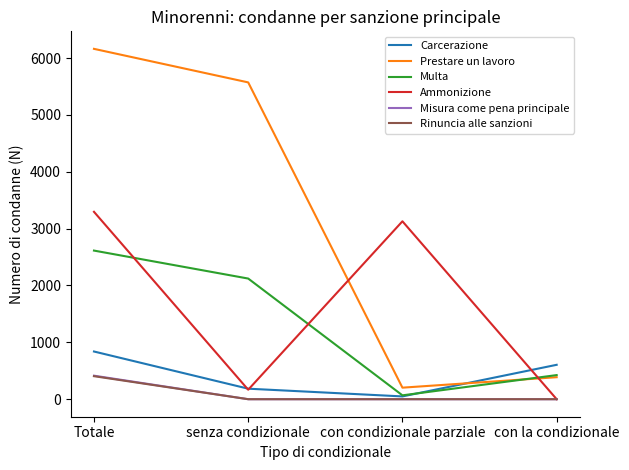

At which category is the sum across all series the highest?

Totale